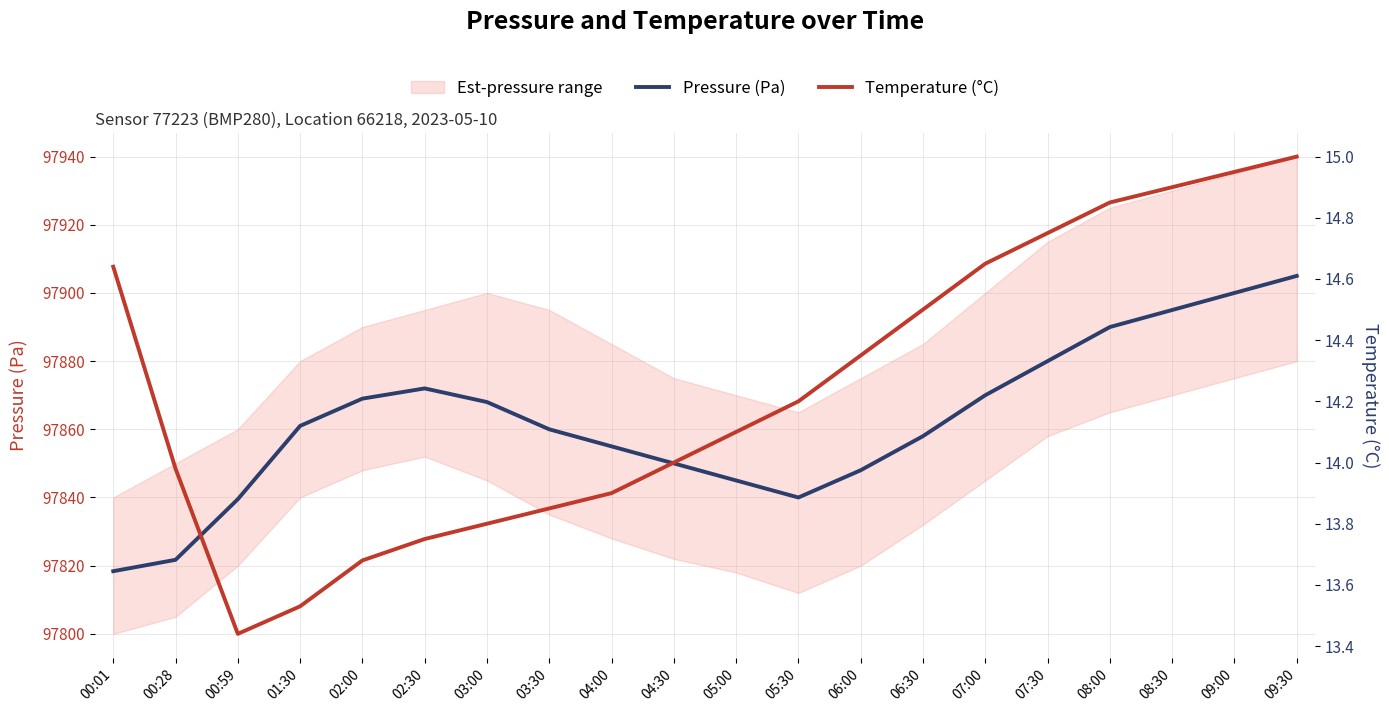

What is the difference between the highest and lowest values at 03:00?

97854.2